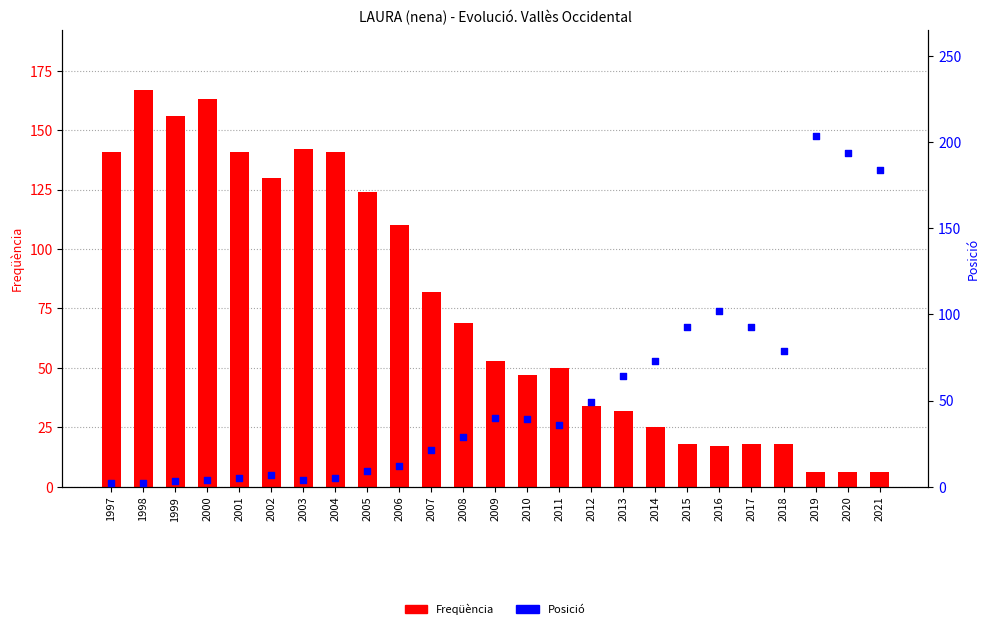

At how many categories does at least one series exceed 155?

6